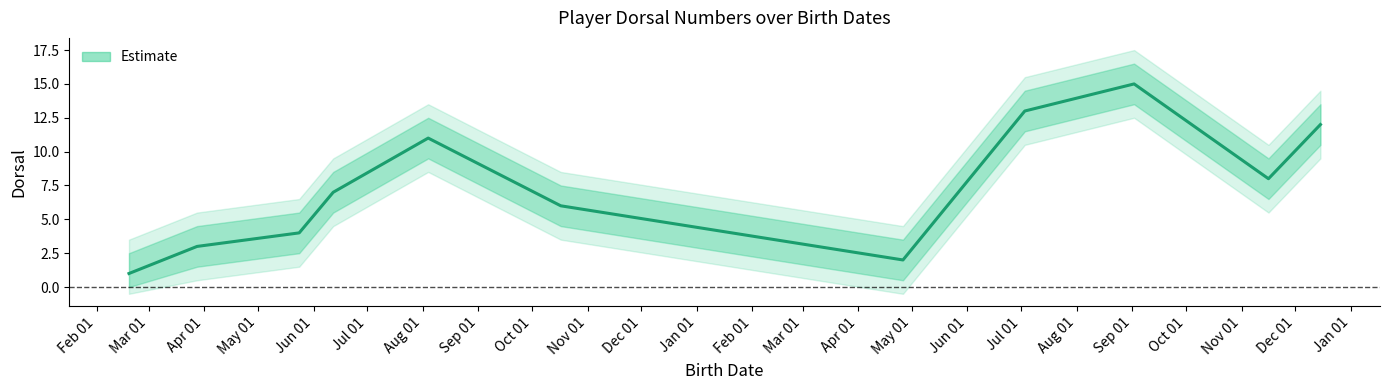

Which has a higher value, 2001-04-26 or 2000-02-19?

2001-04-26